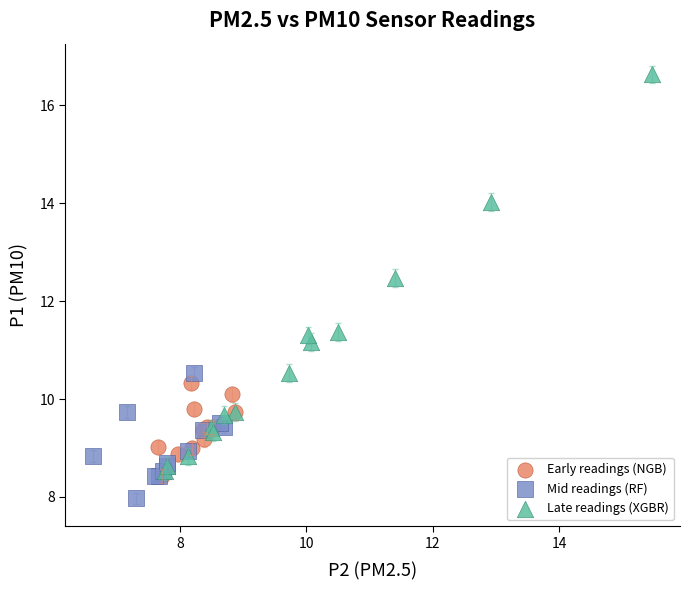

Which series contains the lowest Y value?

Mid readings (RF)